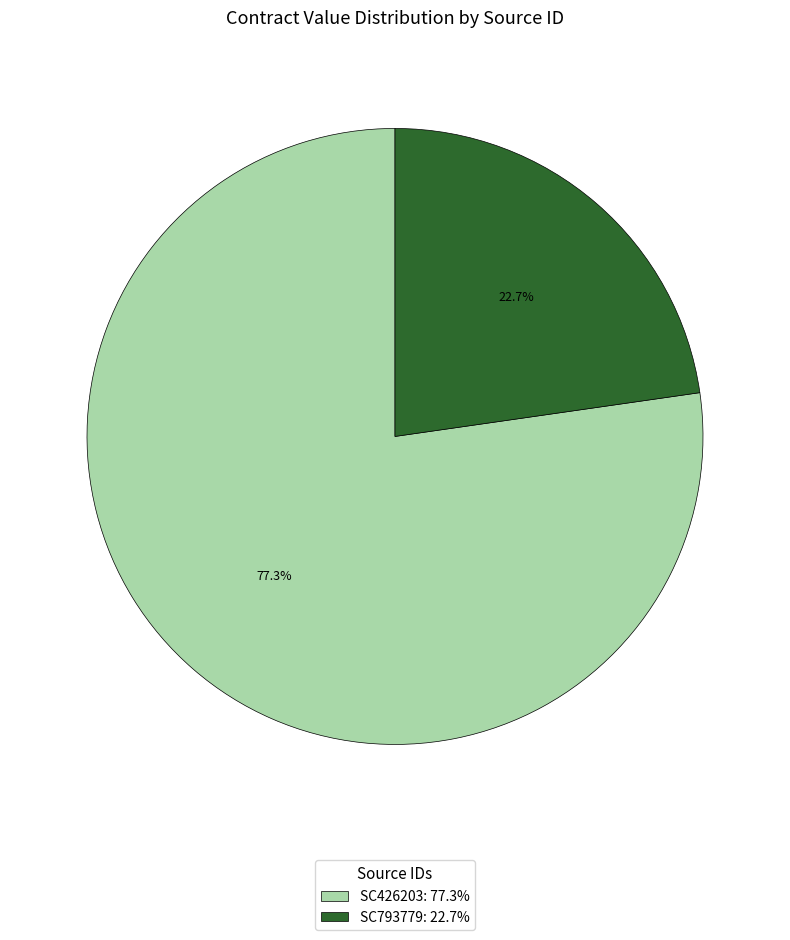

Which slice is the largest?

SC426203